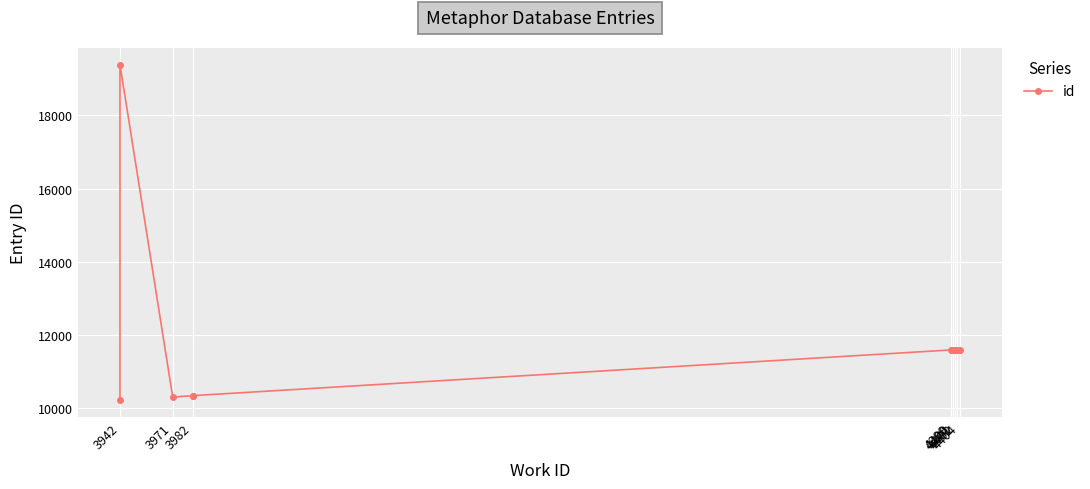

Is it true that the value at 4401 is 2636?

False